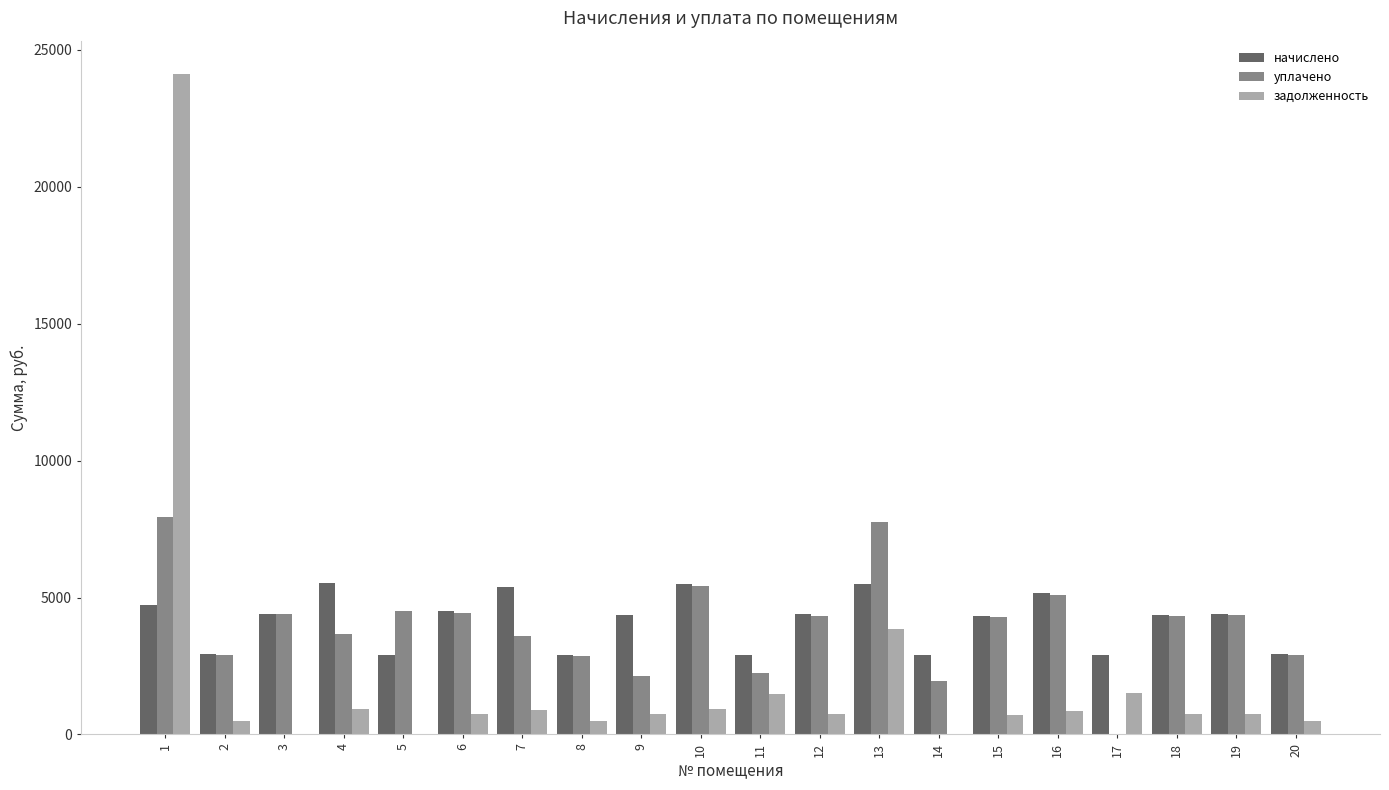

Where does the уплачено series first go above 4323?

1